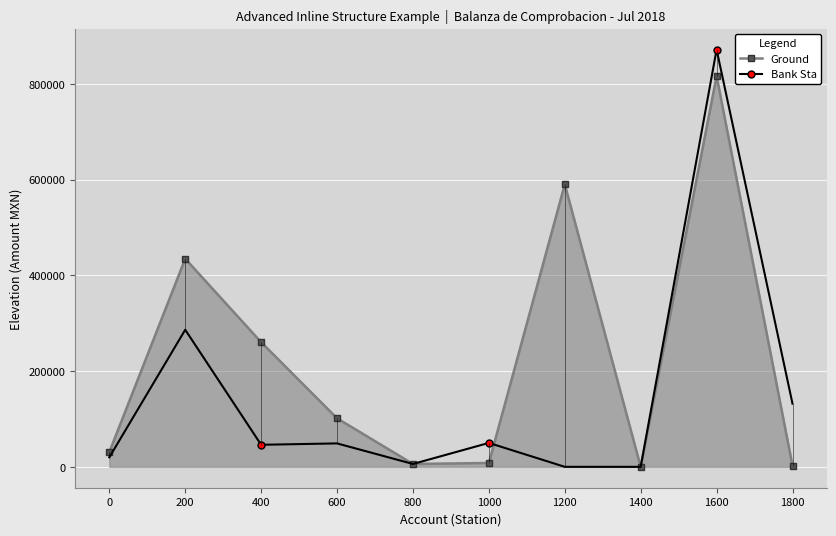

Where is Ground nearest to the value 408228?

200